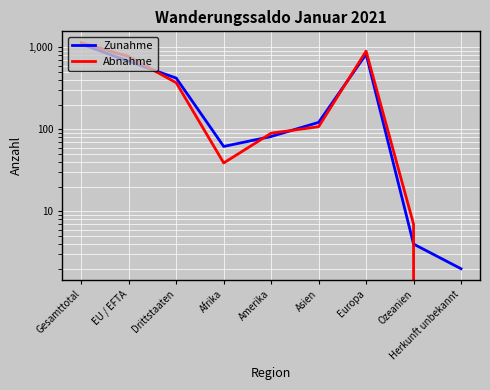

Rank the series by their maximum value, from highest to lowest.

Abnahme, Zunahme